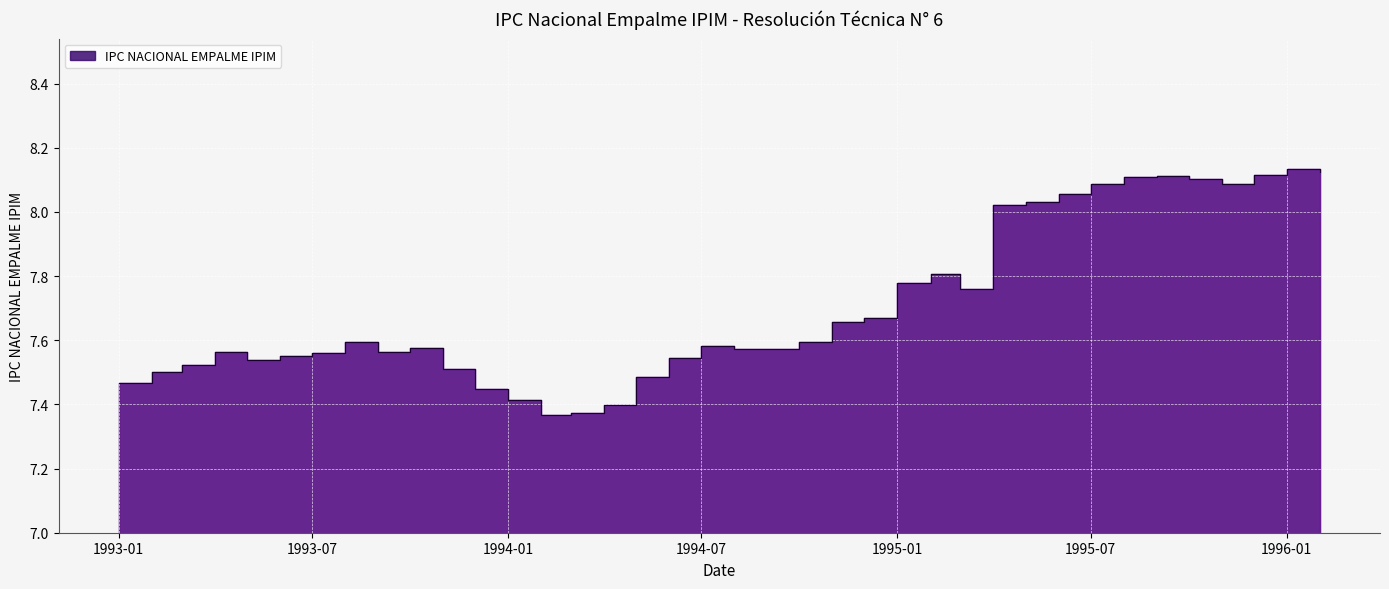

True or false: the data shows 7.6 at 1994-07-01.

True